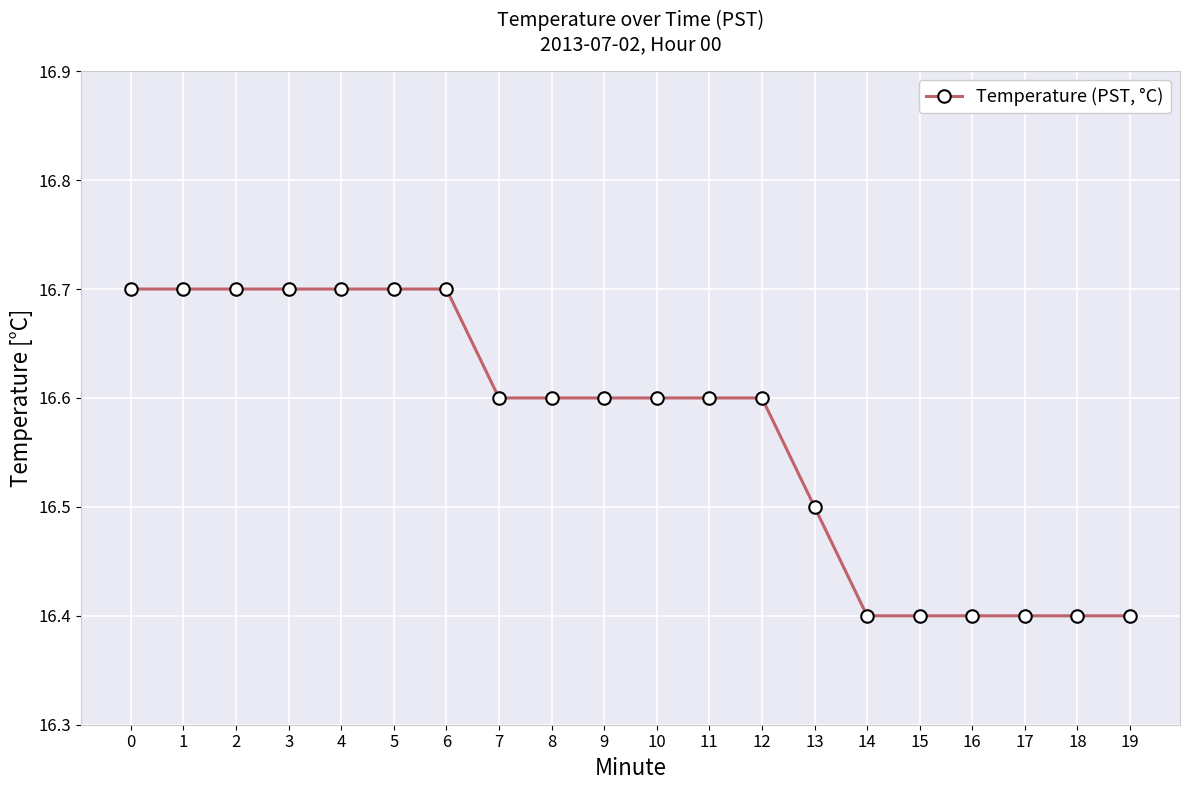

Between 16 and 3, which is larger?

3